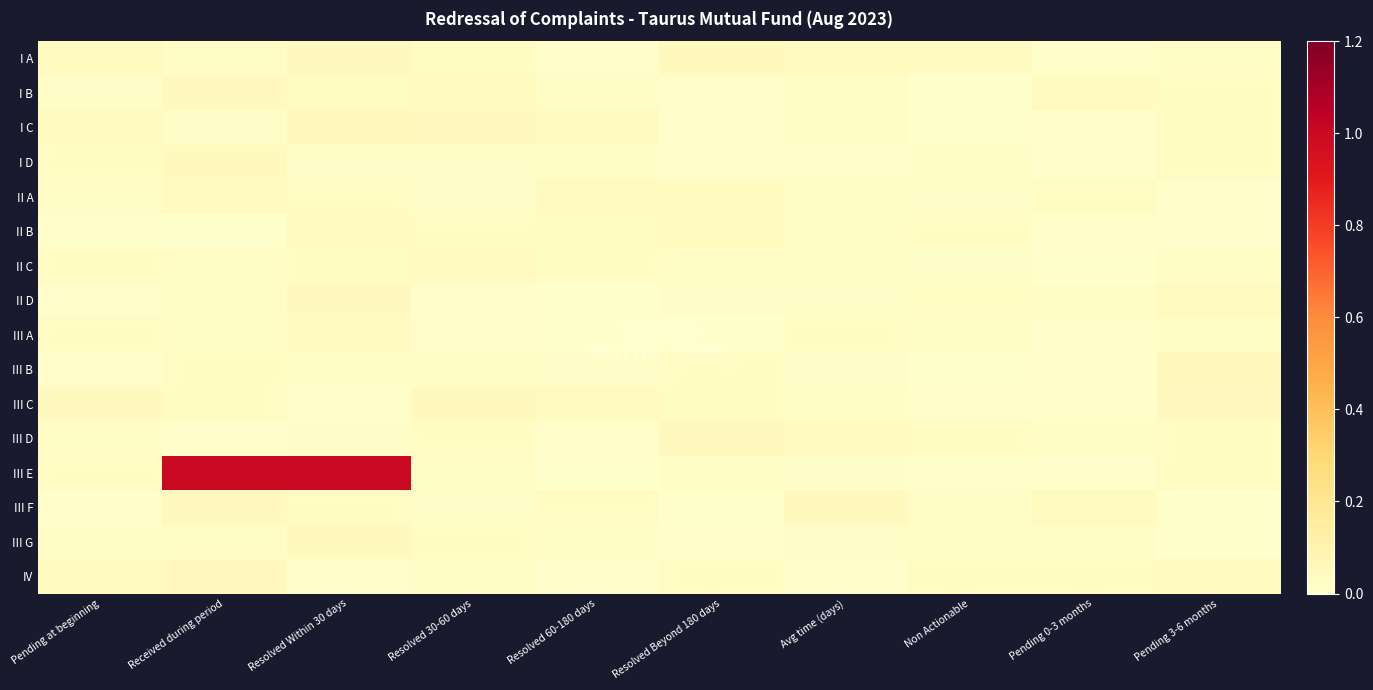

Reading left to right, extract all data points from this chart.

I A: Pending at beginning=0.0	Received during period=0.0	Resolved Within 30 days=0.0	Resolved 30-60 days=0.0	Resolved 60-180 days=0.0	Resolved Beyond 180 days=0.0	Avg time (days)=0.0	Non Actionable=0.0	Pending 0-3 months=0.0	Pending 3-6 months=0.0
I B: Pending at beginning=0.0	Received during period=0.0	Resolved Within 30 days=0.0	Resolved 30-60 days=0.0	Resolved 60-180 days=0.0	Resolved Beyond 180 days=0.0	Avg time (days)=0.0	Non Actionable=0.0	Pending 0-3 months=0.0	Pending 3-6 months=0.0
I C: Pending at beginning=0.0	Received during period=0.0	Resolved Within 30 days=0.0	Resolved 30-60 days=0.0	Resolved 60-180 days=0.0	Resolved Beyond 180 days=0.0	Avg time (days)=0.0	Non Actionable=0.0	Pending 0-3 months=0.0	Pending 3-6 months=0.0
I D: Pending at beginning=0.0	Received during period=0.0	Resolved Within 30 days=0.0	Resolved 30-60 days=0.0	Resolved 60-180 days=0.0	Resolved Beyond 180 days=0.0	Avg time (days)=0.0	Non Actionable=0.0	Pending 0-3 months=0.0	Pending 3-6 months=0.0
II A: Pending at beginning=0.0	Received during period=0.0	Resolved Within 30 days=0.0	Resolved 30-60 days=0.0	Resolved 60-180 days=0.0	Resolved Beyond 180 days=0.0	Avg time (days)=0.0	Non Actionable=0.0	Pending 0-3 months=0.0	Pending 3-6 months=0.0
II B: Pending at beginning=0.0	Received during period=0.0	Resolved Within 30 days=0.0	Resolved 30-60 days=0.0	Resolved 60-180 days=0.0	Resolved Beyond 180 days=0.0	Avg time (days)=0.0	Non Actionable=0.0	Pending 0-3 months=0.0	Pending 3-6 months=0.0
II C: Pending at beginning=0.0	Received during period=0.0	Resolved Within 30 days=0.0	Resolved 30-60 days=0.0	Resolved 60-180 days=0.0	Resolved Beyond 180 days=0.0	Avg time (days)=0.0	Non Actionable=0.0	Pending 0-3 months=0.0	Pending 3-6 months=0.0
II D: Pending at beginning=0.0	Received during period=0.0	Resolved Within 30 days=0.0	Resolved 30-60 days=0.0	Resolved 60-180 days=0.0	Resolved Beyond 180 days=0.0	Avg time (days)=0.0	Non Actionable=0.0	Pending 0-3 months=0.0	Pending 3-6 months=0.0
III A: Pending at beginning=0.0	Received during period=0.0	Resolved Within 30 days=0.0	Resolved 30-60 days=0.0	Resolved 60-180 days=0.0	Resolved Beyond 180 days=0.0	Avg time (days)=0.0	Non Actionable=0.0	Pending 0-3 months=0.0	Pending 3-6 months=0.0
III B: Pending at beginning=0.0	Received during period=0.0	Resolved Within 30 days=0.0	Resolved 30-60 days=0.0	Resolved 60-180 days=0.0	Resolved Beyond 180 days=0.0	Avg time (days)=0.0	Non Actionable=0.0	Pending 0-3 months=0.0	Pending 3-6 months=0.0
III C: Pending at beginning=0.0	Received during period=0.0	Resolved Within 30 days=0.0	Resolved 30-60 days=0.0	Resolved 60-180 days=0.0	Resolved Beyond 180 days=0.0	Avg time (days)=0.0	Non Actionable=0.0	Pending 0-3 months=0.0	Pending 3-6 months=0.0
III D: Pending at beginning=0.0	Received during period=0.0	Resolved Within 30 days=0.0	Resolved 30-60 days=0.0	Resolved 60-180 days=0.0	Resolved Beyond 180 days=0.0	Avg time (days)=0.0	Non Actionable=0.0	Pending 0-3 months=0.0	Pending 3-6 months=0.0
III E: Pending at beginning=0.0	Received during period=1.0	Resolved Within 30 days=1.0	Resolved 30-60 days=0.0	Resolved 60-180 days=0.0	Resolved Beyond 180 days=0.0	Avg time (days)=0.0	Non Actionable=0.0	Pending 0-3 months=0.0	Pending 3-6 months=0.0
III F: Pending at beginning=0.0	Received during period=0.0	Resolved Within 30 days=0.0	Resolved 30-60 days=0.0	Resolved 60-180 days=0.0	Resolved Beyond 180 days=0.0	Avg time (days)=0.0	Non Actionable=0.0	Pending 0-3 months=0.0	Pending 3-6 months=0.0
III G: Pending at beginning=0.0	Received during period=0.0	Resolved Within 30 days=0.0	Resolved 30-60 days=0.0	Resolved 60-180 days=0.0	Resolved Beyond 180 days=0.0	Avg time (days)=0.0	Non Actionable=0.0	Pending 0-3 months=0.0	Pending 3-6 months=0.0
IV: Pending at beginning=0.0	Received during period=0.0	Resolved Within 30 days=0.0	Resolved 30-60 days=0.0	Resolved 60-180 days=0.0	Resolved Beyond 180 days=0.0	Avg time (days)=0.0	Non Actionable=0.0	Pending 0-3 months=0.0	Pending 3-6 months=0.0